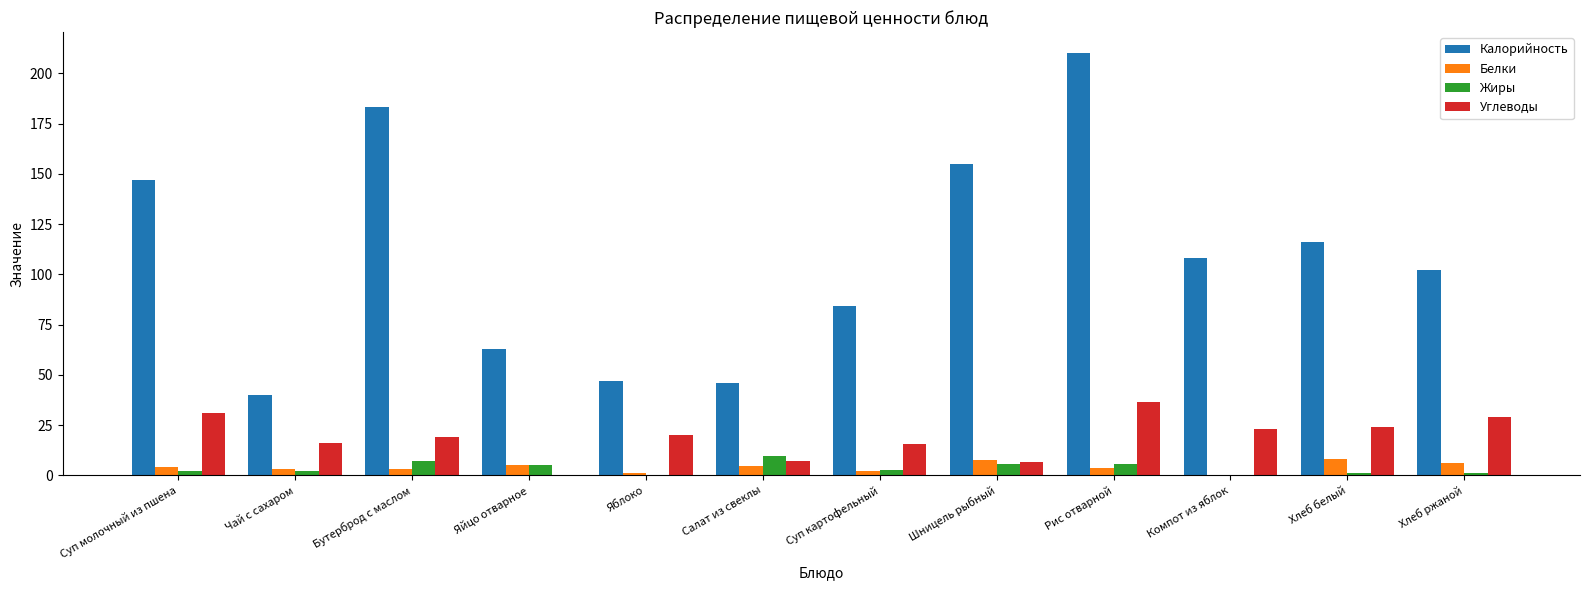

Between Салат из свеклы and Рис отварной, which series saw the biggest shift?

Калорийность